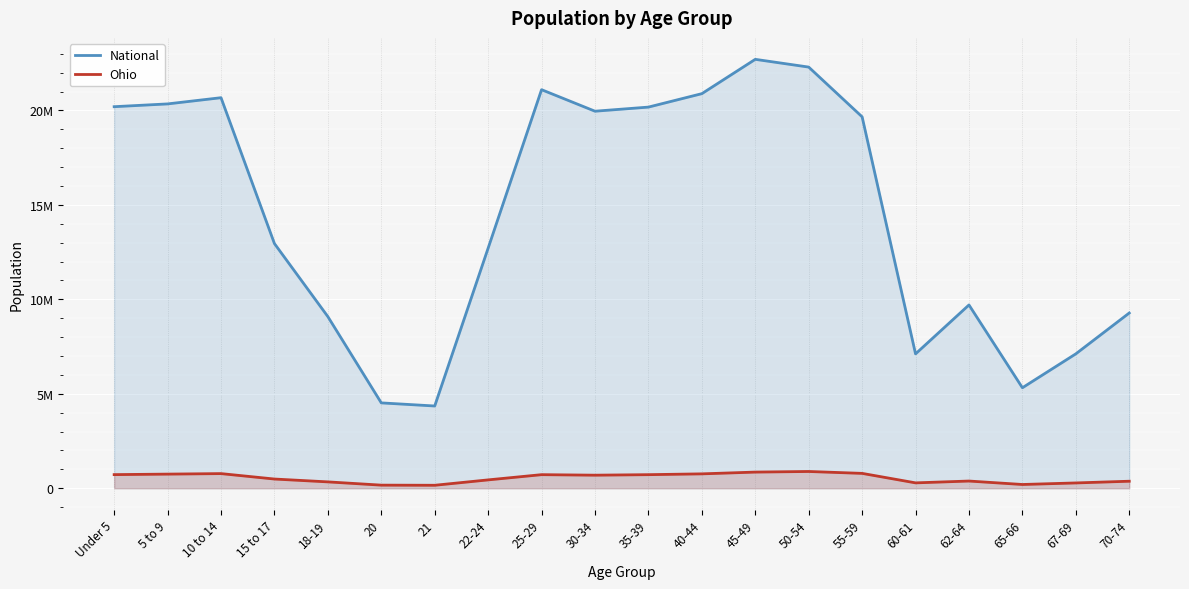

What is the sum of the National values at 22-24 and 35-39?

32892218